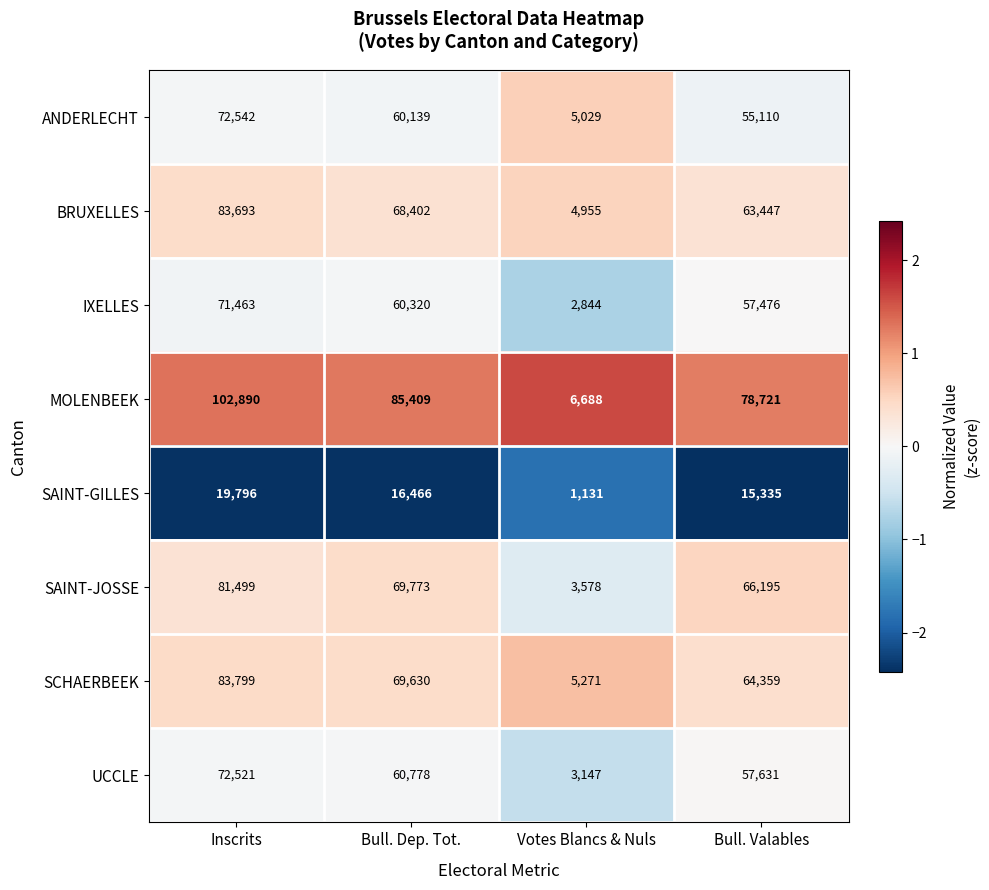

Is the value of SCHAERBEEK at Bull. Dep. Tot. greater than the value of BRUXELLES at Votes Blancs & Nuls?

Yes